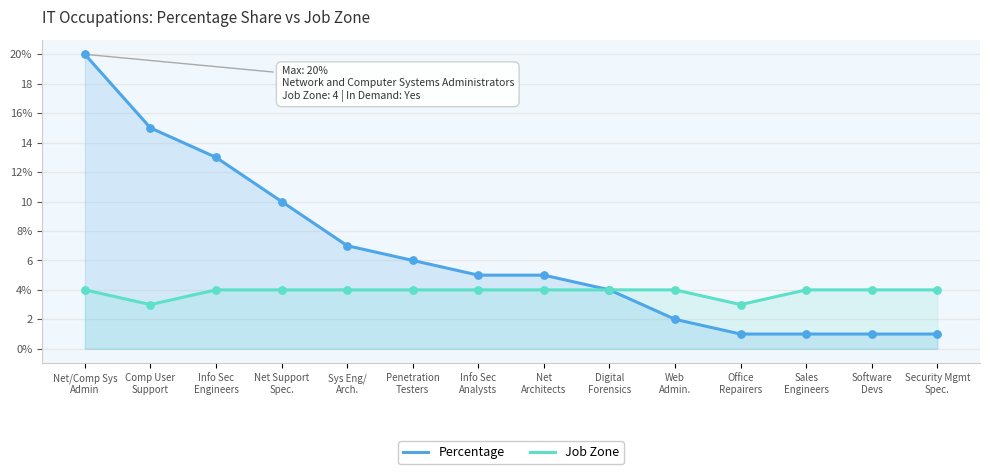

Which series reaches the minimum Y coordinate?

Percentage